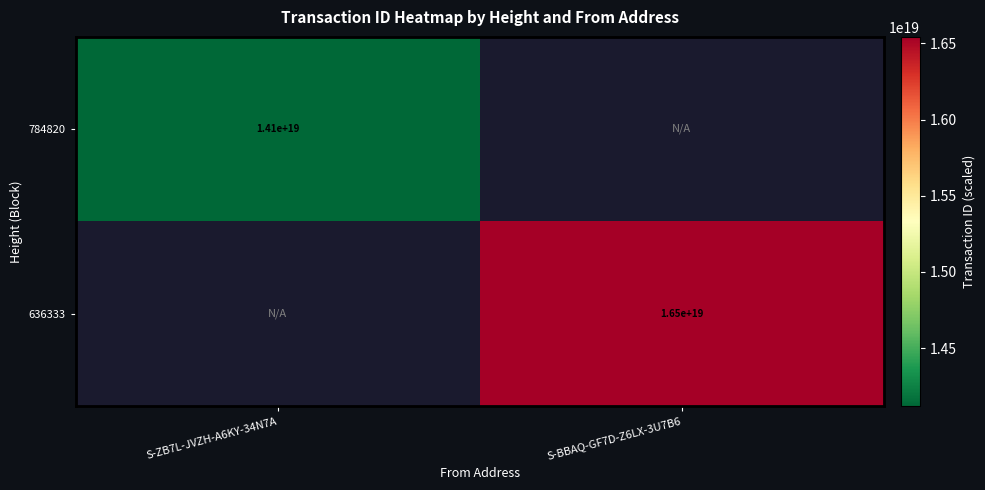

The 636333 series shows 16500000000000000000 at S-BBAQ-GF7D-Z6LX-3U7B6. True or false?

True